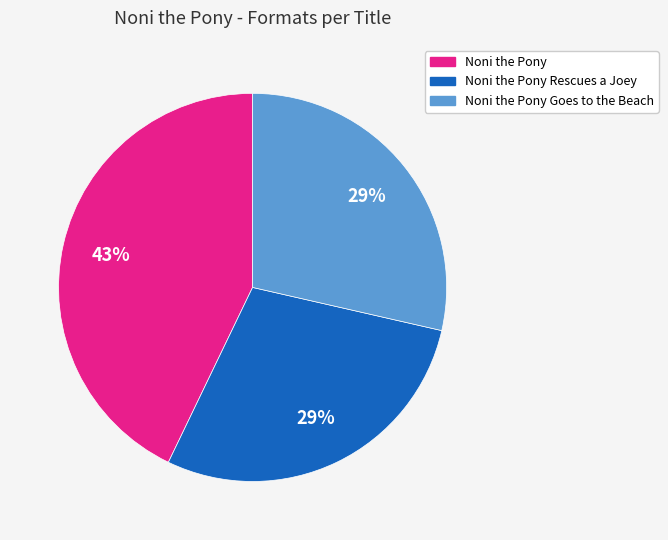

How many segments does this pie chart have?

3